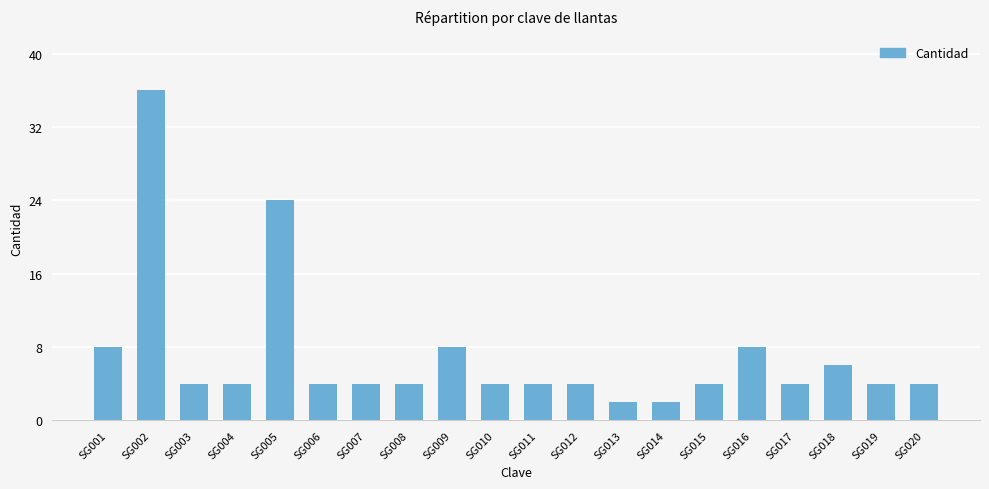

Does the chart contain any negative values?

No